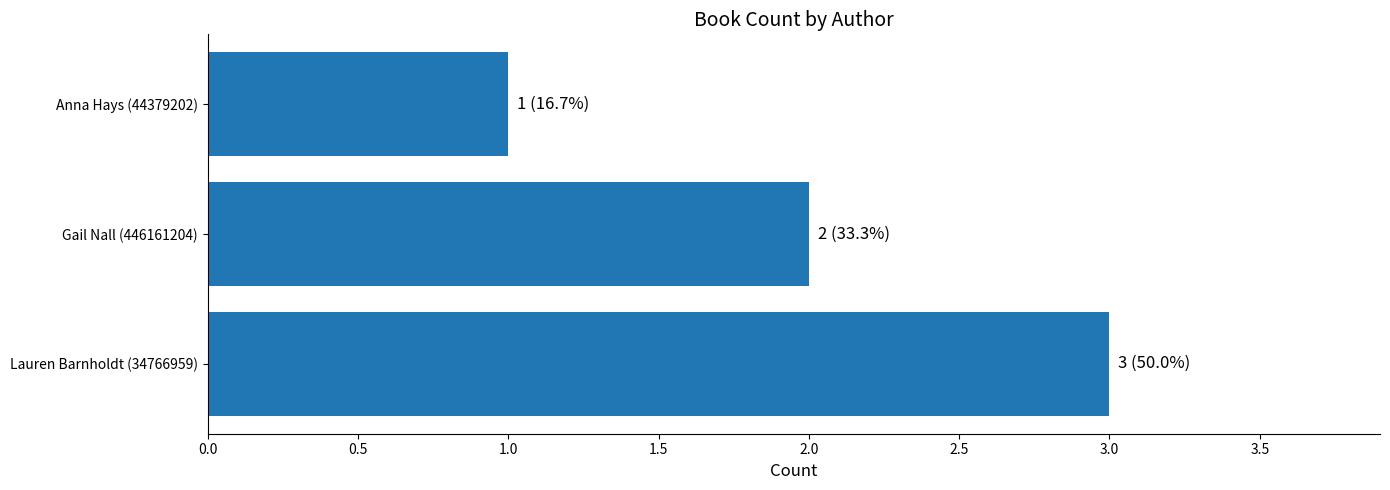

Reading bottom to top, transcribe all the data shown in this chart.

Lauren Barnholdt (34766959)=3	Gail Nall (446161204)=2	Anna Hays (44379202)=1